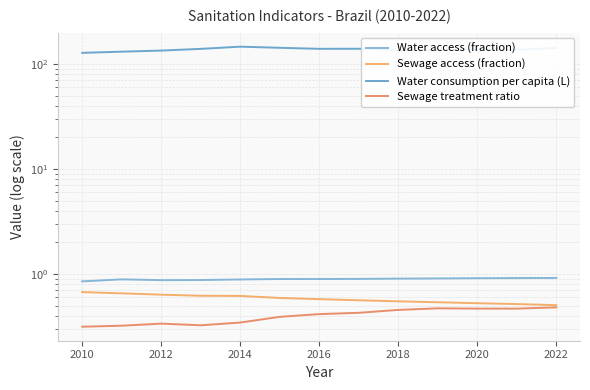

What is the sum of the Water consumption per capita (L) values at 2020 and 2016?

276.7